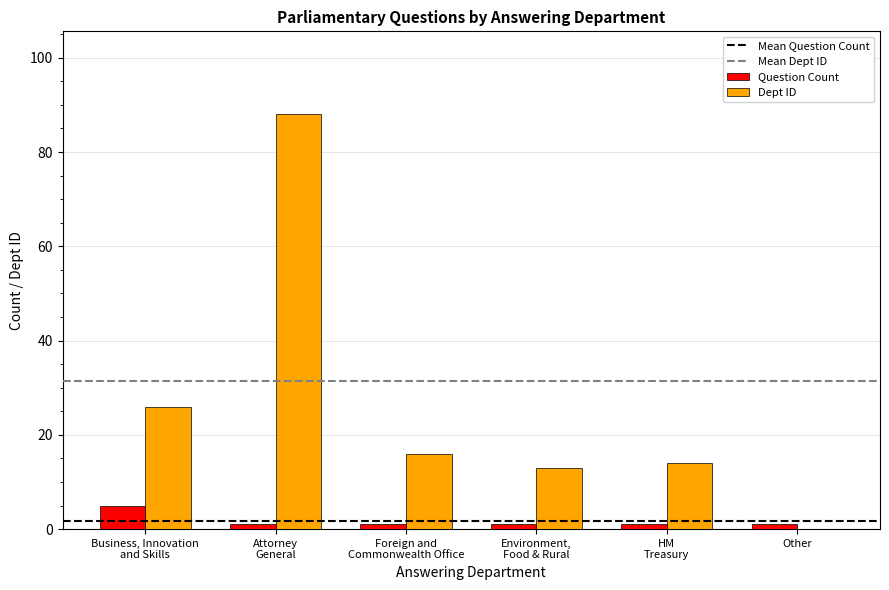

What is the highest value of the Question Count series?

5